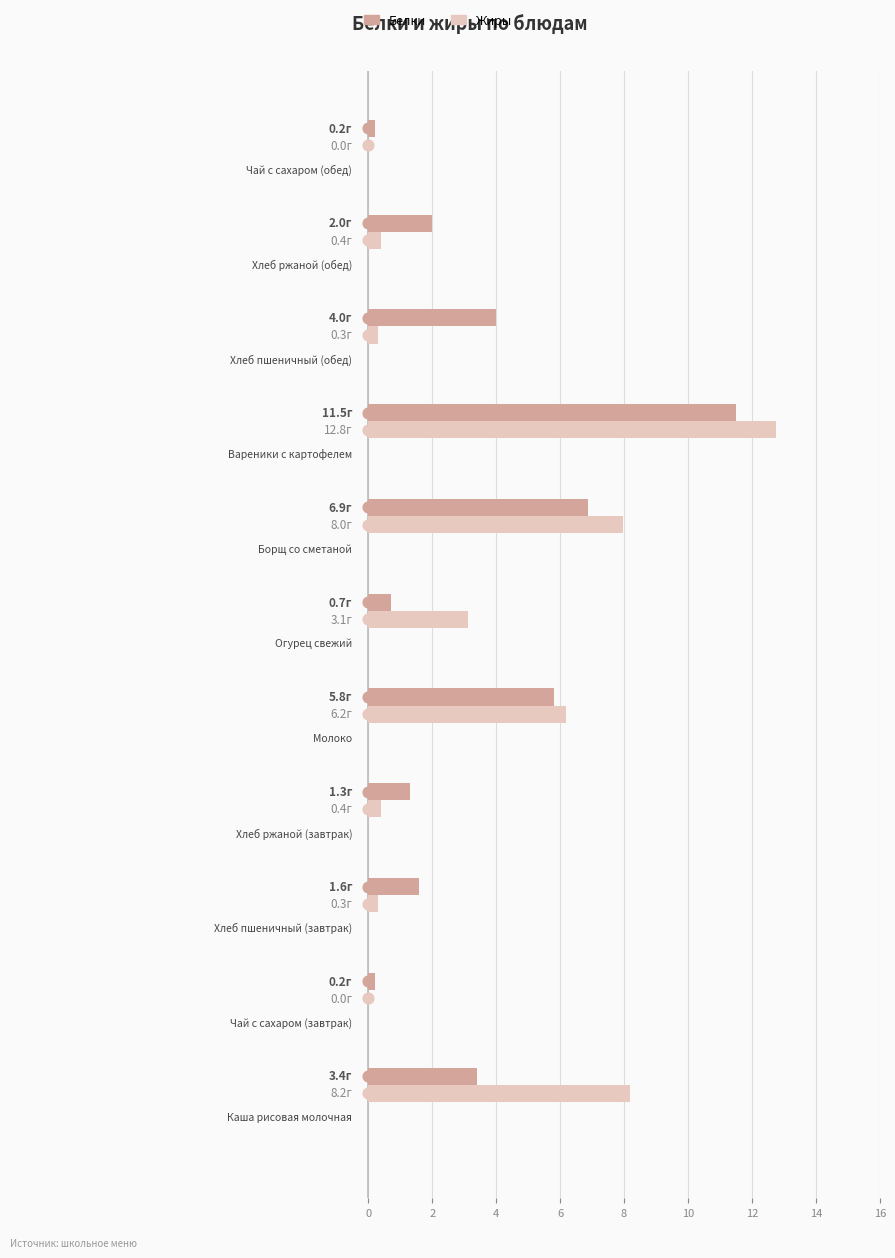

At how many categories does at least one series exceed 10?

1